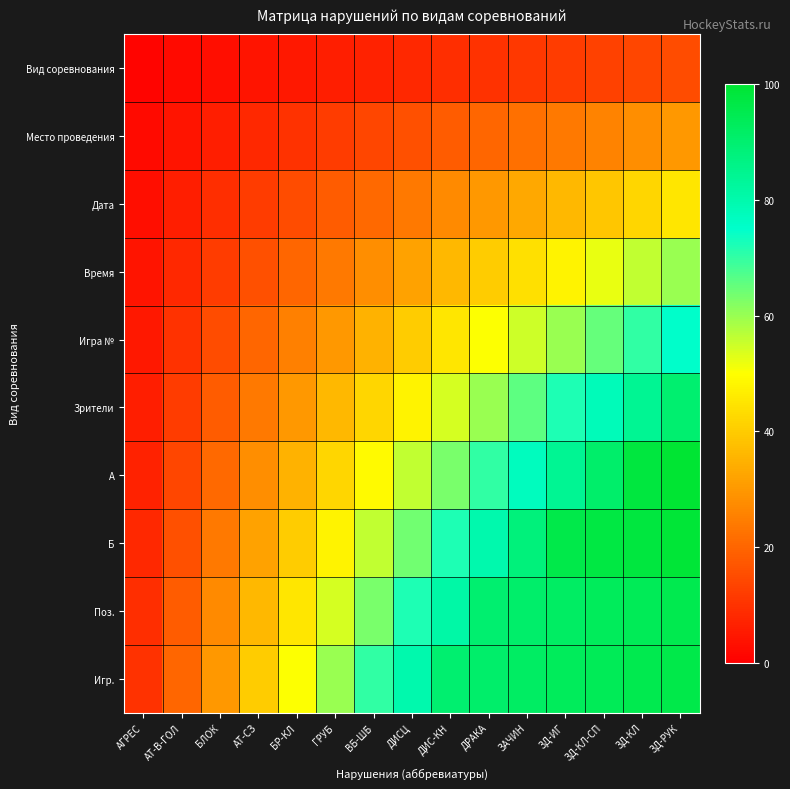

Reading right to left, transcribe all the data shown in this chart.

Вид соревнования: ЗД-РУК=15	ЗД-КЛ=14	ЗД-КЛ-СП=13	ЗД-ИГ=12	ЗАЧИН=11	ДРАКА=10	ДИС-КН=9	ДИСЦ=8	ВБ-ШБ=7	ГРУБ=6	БР-КЛ=5	АТ-СЗ=4	БЛОК=3	АТ-В-ГОЛ=2	АГРЕС=1
Место проведения: ЗД-РУК=30	ЗД-КЛ=28	ЗД-КЛ-СП=26	ЗД-ИГ=24	ЗАЧИН=22	ДРАКА=20	ДИС-КН=18	ДИСЦ=16	ВБ-ШБ=14	ГРУБ=12	БР-КЛ=10	АТ-СЗ=8	БЛОК=6	АТ-В-ГОЛ=4	АГРЕС=2
Дата: ЗД-РУК=45	ЗД-КЛ=42	ЗД-КЛ-СП=39	ЗД-ИГ=36	ЗАЧИН=33	ДРАКА=30	ДИС-КН=27	ДИСЦ=24	ВБ-ШБ=21	ГРУБ=18	БР-КЛ=15	АТ-СЗ=12	БЛОК=9	АТ-В-ГОЛ=6	АГРЕС=3
Время: ЗД-РУК=60	ЗД-КЛ=56	ЗД-КЛ-СП=52	ЗД-ИГ=48	ЗАЧИН=44	ДРАКА=40	ДИС-КН=36	ДИСЦ=32	ВБ-ШБ=28	ГРУБ=24	БР-КЛ=20	АТ-СЗ=16	БЛОК=12	АТ-В-ГОЛ=8	АГРЕС=4
Игра №: ЗД-РУК=75	ЗД-КЛ=70	ЗД-КЛ-СП=65	ЗД-ИГ=60	ЗАЧИН=55	ДРАКА=50	ДИС-КН=45	ДИСЦ=40	ВБ-ШБ=35	ГРУБ=30	БР-КЛ=25	АТ-СЗ=20	БЛОК=15	АТ-В-ГОЛ=10	АГРЕС=5
Зрители: ЗД-РУК=90	ЗД-КЛ=84	ЗД-КЛ-СП=78	ЗД-ИГ=72	ЗАЧИН=66	ДРАКА=60	ДИС-КН=54	ДИСЦ=48	ВБ-ШБ=42	ГРУБ=36	БР-КЛ=30	АТ-СЗ=24	БЛОК=18	АТ-В-ГОЛ=12	АГРЕС=6
A: ЗД-РУК=100	ЗД-КЛ=98	ЗД-КЛ-СП=91	ЗД-ИГ=84	ЗАЧИН=77	ДРАКА=70	ДИС-КН=63	ДИСЦ=56	ВБ-ШБ=49	ГРУБ=42	БР-КЛ=35	АТ-СЗ=28	БЛОК=21	АТ-В-ГОЛ=14	АГРЕС=7
Б: ЗД-РУК=99	ЗД-КЛ=98	ЗД-КЛ-СП=97	ЗД-ИГ=96	ЗАЧИН=88	ДРАКА=80	ДИС-КН=72	ДИСЦ=64	ВБ-ШБ=56	ГРУБ=48	БР-КЛ=40	АТ-СЗ=32	БЛОК=24	АТ-В-ГОЛ=16	АГРЕС=8
Поз.: ЗД-РУК=95	ЗД-КЛ=94	ЗД-КЛ-СП=93	ЗД-ИГ=92	ЗАЧИН=91	ДРАКА=90	ДИС-КН=81	ДИСЦ=72	ВБ-ШБ=63	ГРУБ=54	БР-КЛ=45	АТ-СЗ=36	БЛОК=27	АТ-В-ГОЛ=18	АГРЕС=9
Игр.: ЗД-РУК=96	ЗД-КЛ=95	ЗД-КЛ-СП=94	ЗД-ИГ=93	ЗАЧИН=92	ДРАКА=91	ДИС-КН=90	ДИСЦ=80	ВБ-ШБ=70	ГРУБ=60	БР-КЛ=50	АТ-СЗ=40	БЛОК=30	АТ-В-ГОЛ=20	АГРЕС=10